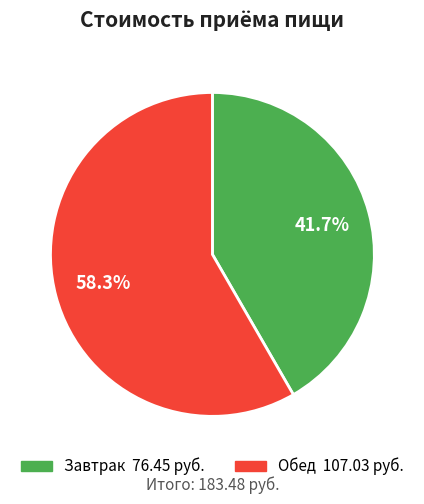

Do Обед and Завтрак together represent more than half of the pie?

Yes